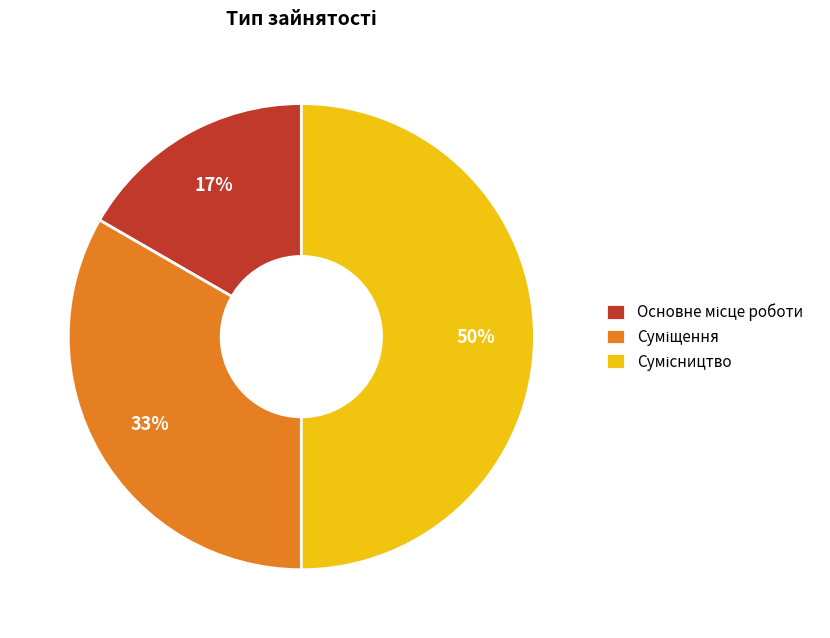

To the nearest percent, what is the difference between the largest and smallest slice percentages?

33%